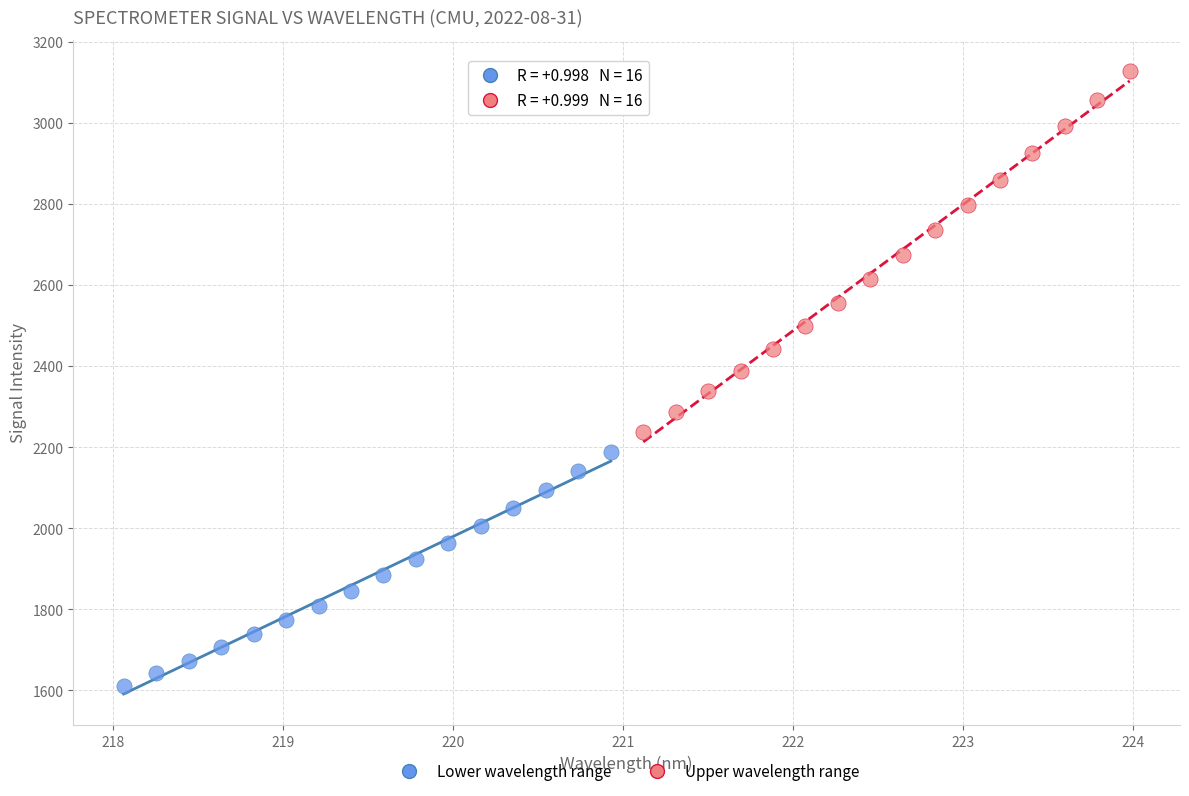

Which series contains the lowest Y value?

Lower wavelength range